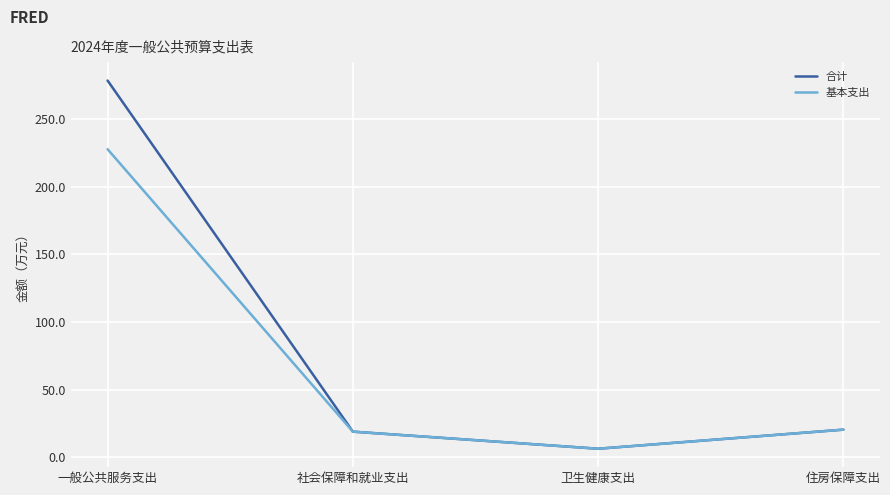

Which label corresponds to the largest value in the chart?

一般公共服务支出